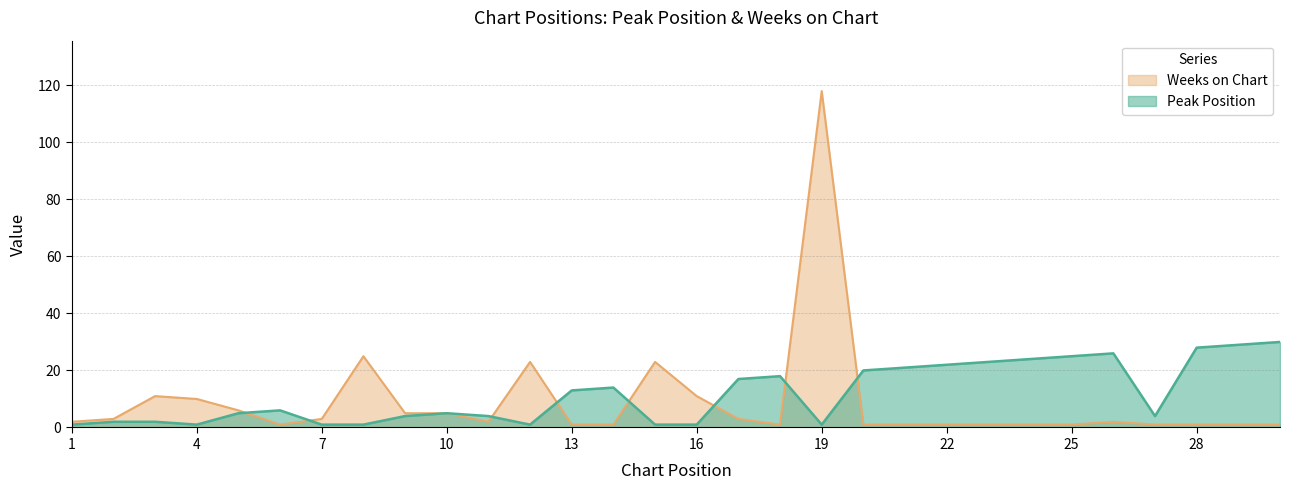

Is the value of Peak Position at 29 greater than the value of Weeks on Chart at 1?

Yes